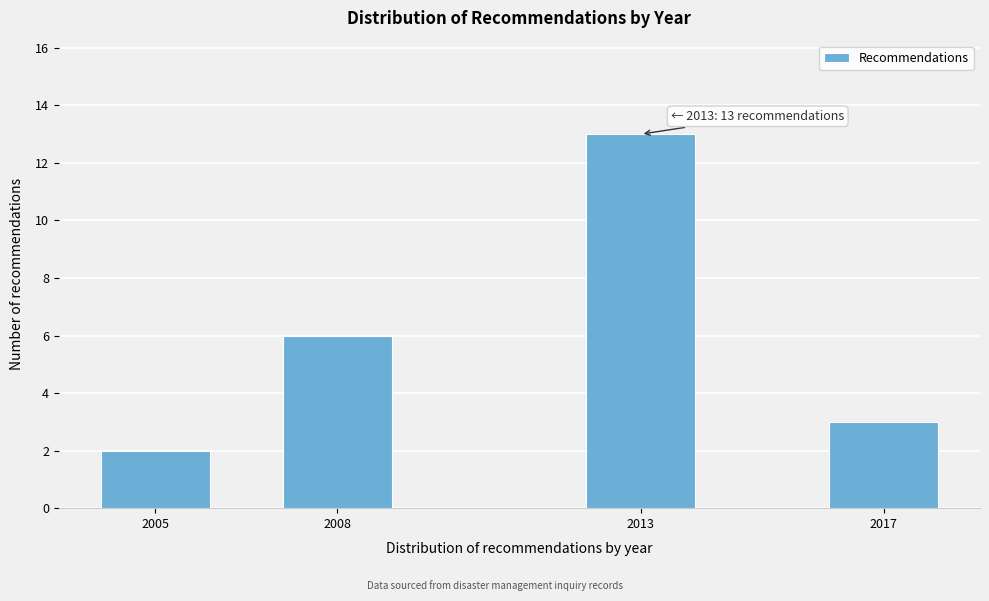

Reading left to right, what are all the values shown in this chart?

2	6	13	3